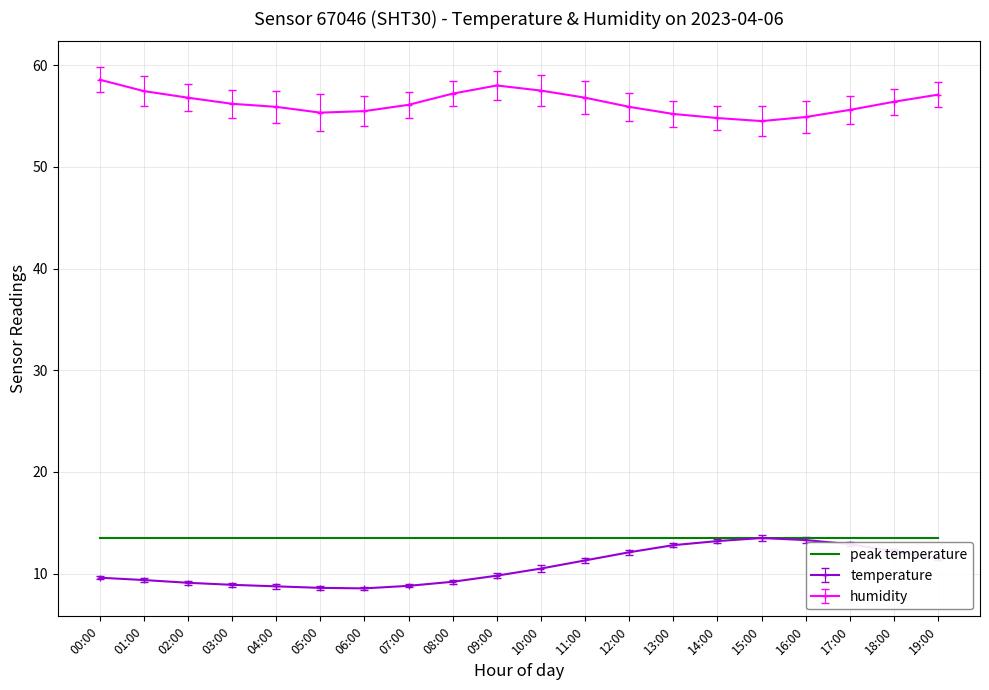

Between 04:00 and 10:00, which series saw the biggest shift?

temperature